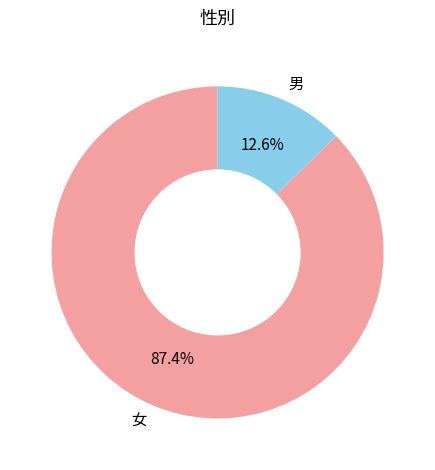

How much of the chart is everything except 男?

87.4%